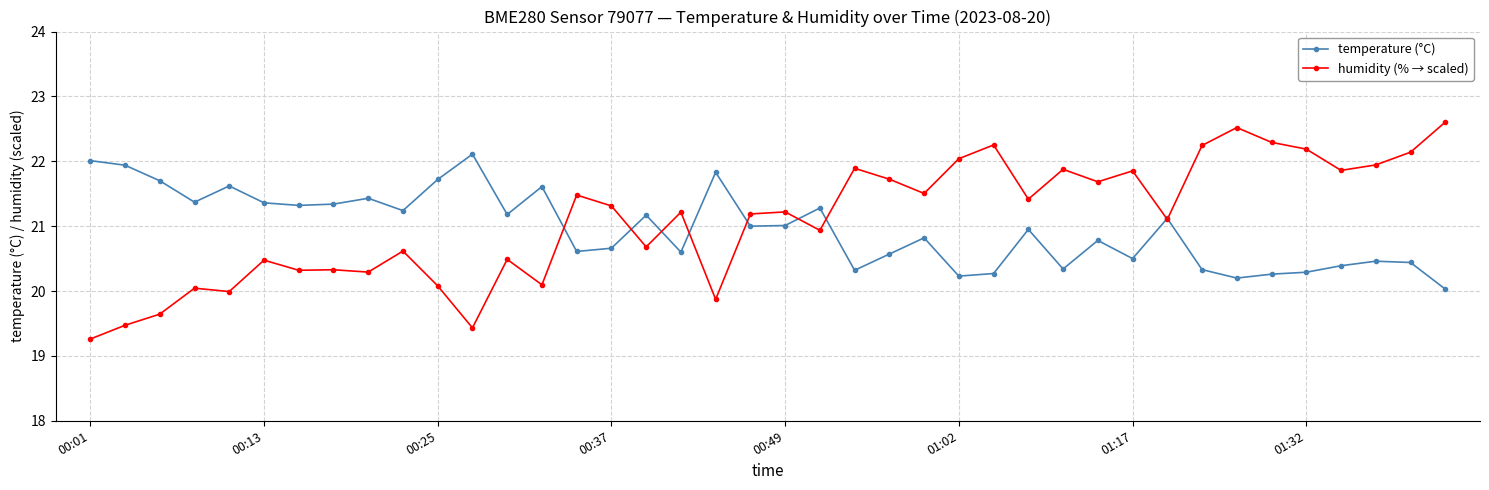

What is the maximum value for temperature (°C)?

22.1